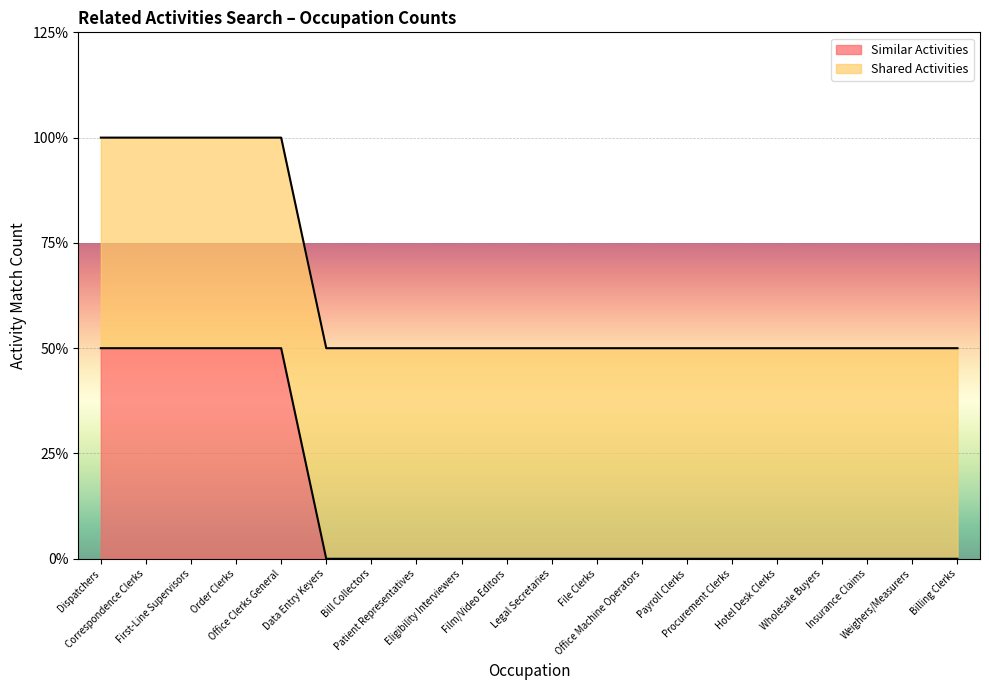

The chart shows a value of -1 at Billing Clerks. True or false?

False